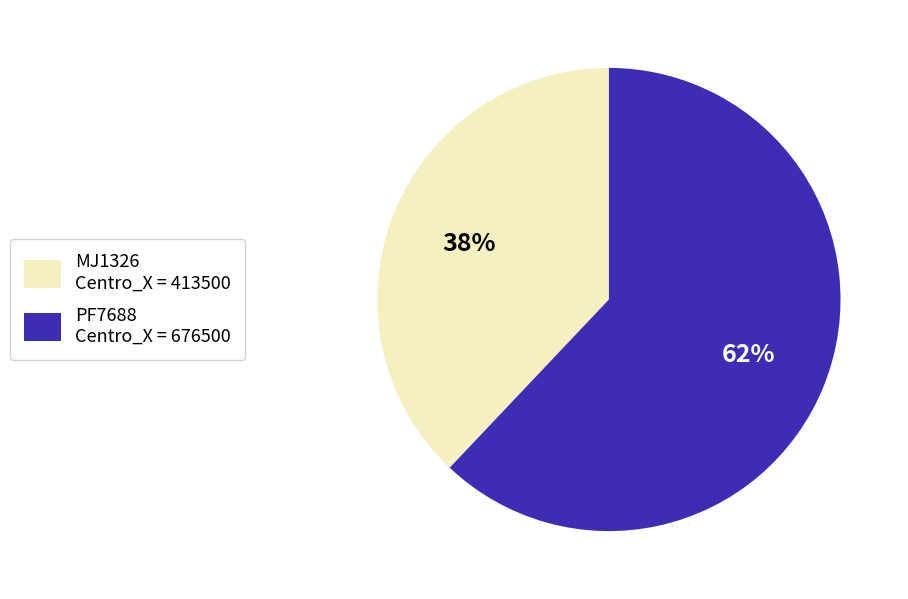

How many slices are in this pie chart?

2